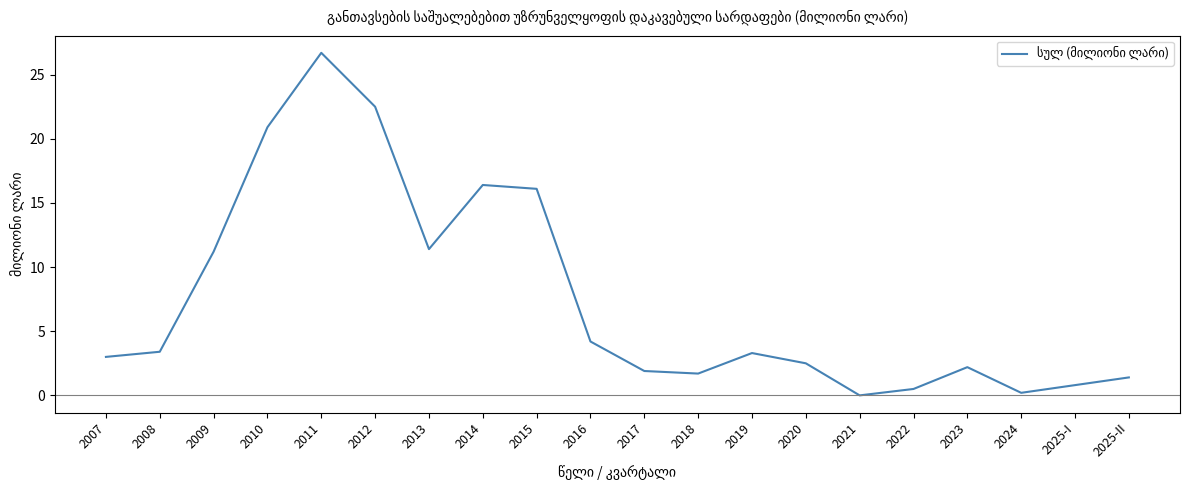

What is the change in value from 2011 to 2012?

-4.2